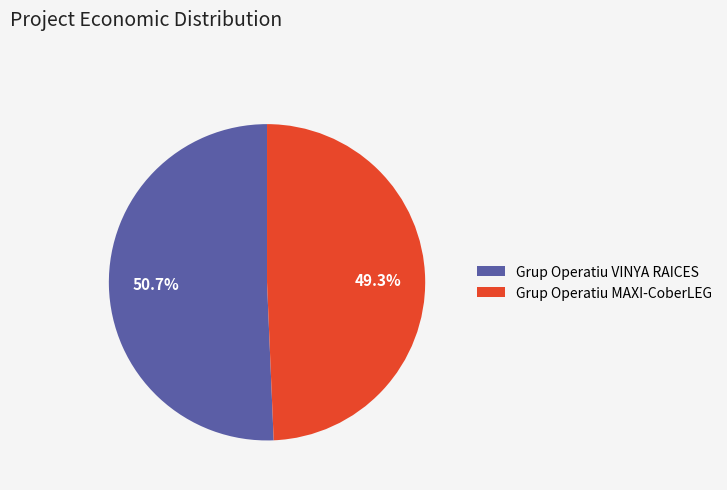

How many slices are in this pie chart?

2